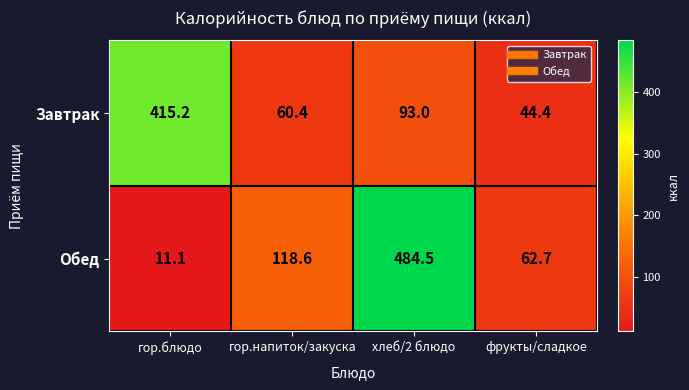

Reading left to right, transcribe all the data shown in this chart.

Завтрак: гор.блюдо=415.2	гор.напиток/закуска=60.4	хлеб/2 блюдо=93.0	фрукты/сладкое=44.4
Обед: гор.блюдо=11.1	гор.напиток/закуска=118.6	хлеб/2 блюдо=484.5	фрукты/сладкое=62.7